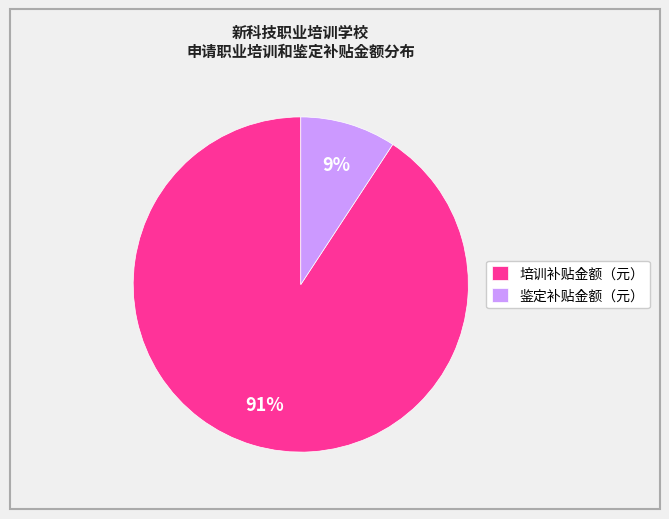

Which slice is the smallest?

鉴定补贴金额（元）